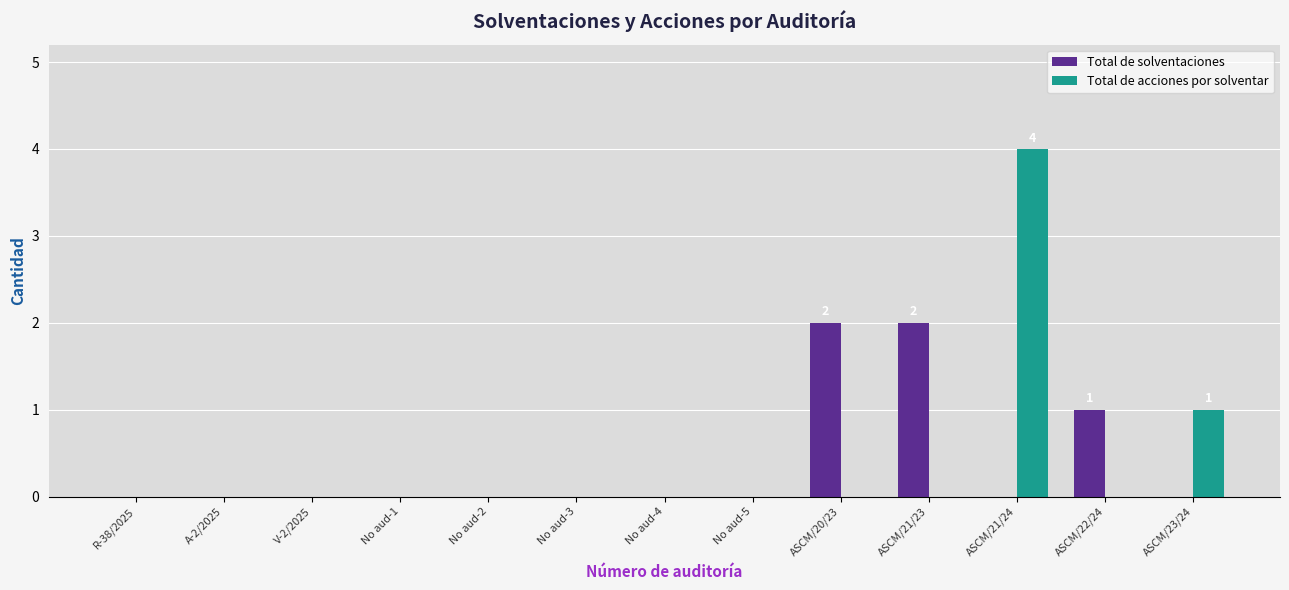

Is the value of Total de acciones por solventar at R-38/2025 greater than the value of Total de solventaciones at ASCM/22/24?

No